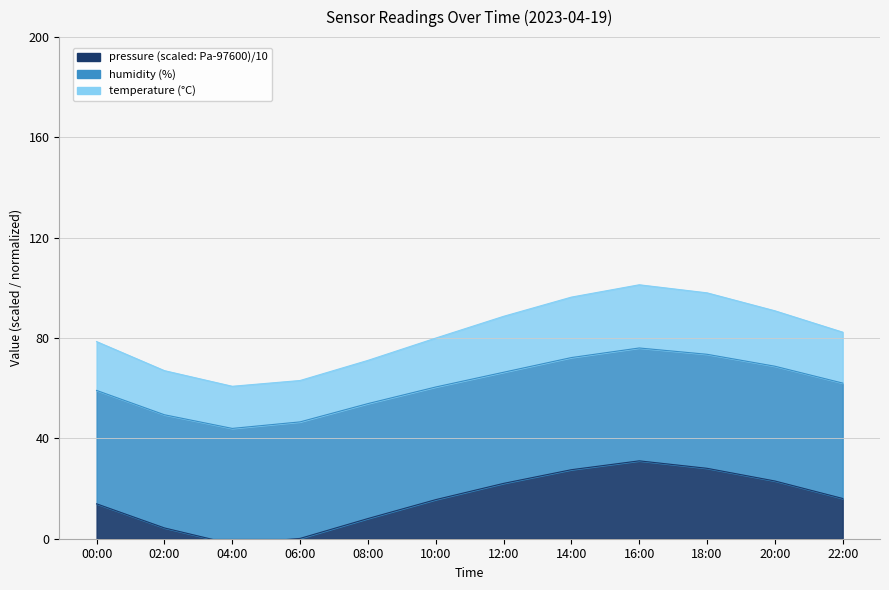

True or false: pressure and temperature intersect in this chart.

False